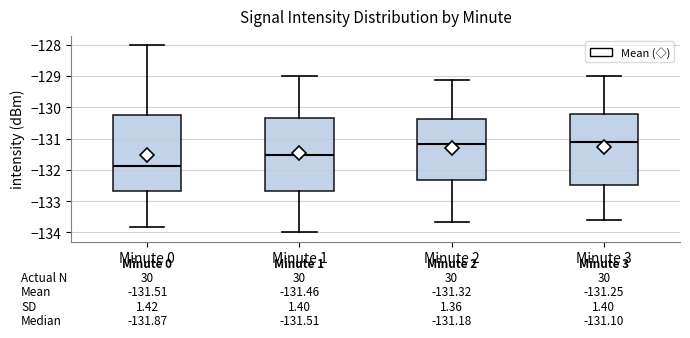

Comparing the boxes themselves (not the whiskers), which one is the tallest?

Minute 0